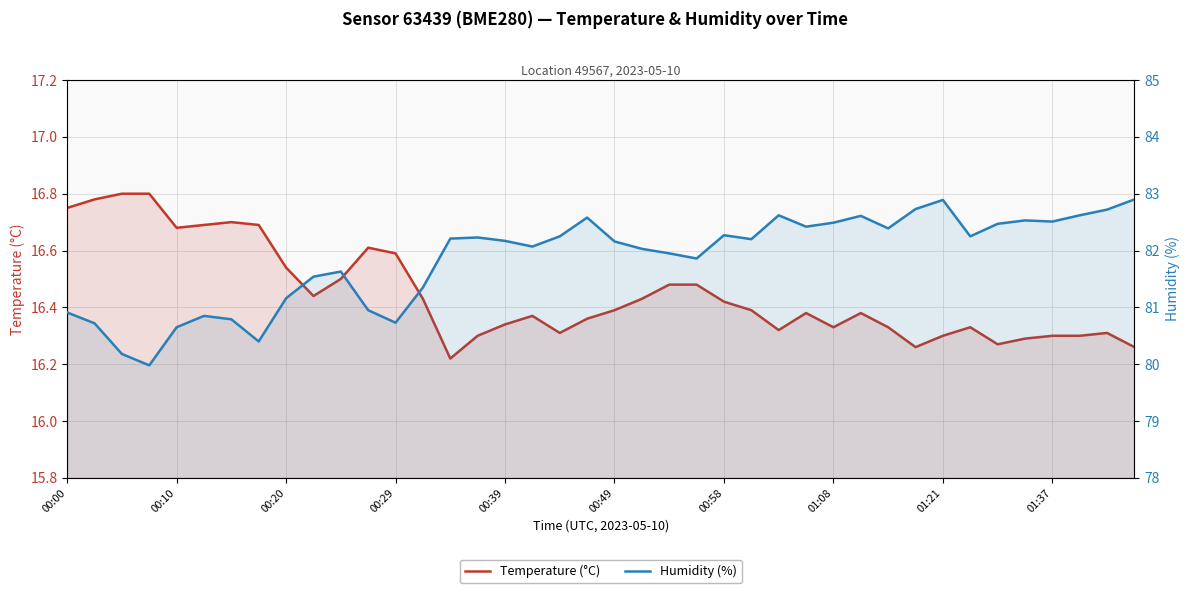

Rank the series at 26 from highest to lowest value.

Humidity (%), Temperature (°C)